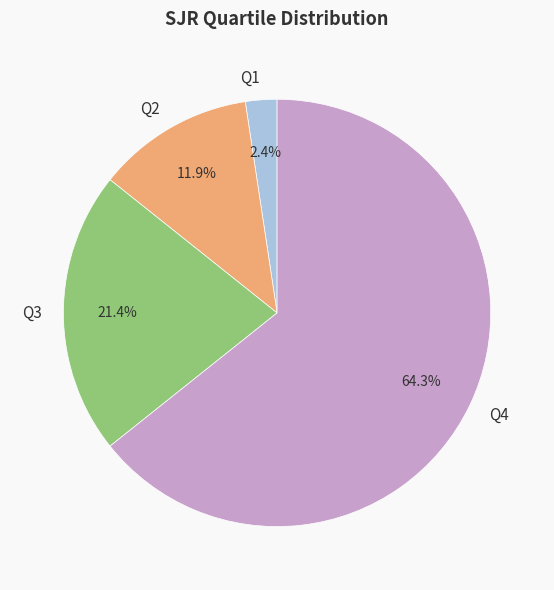

How many segments does this pie chart have?

4